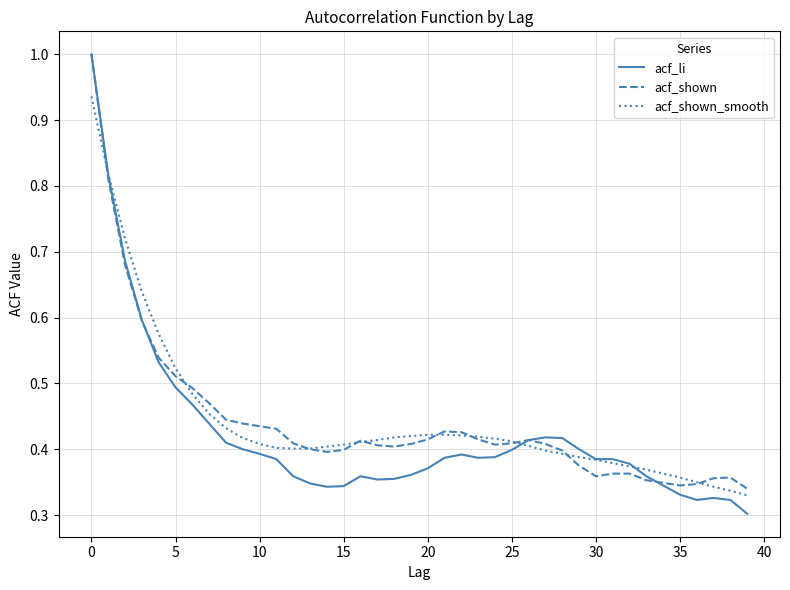

Does the chart display data point markers on the line(s)?

No